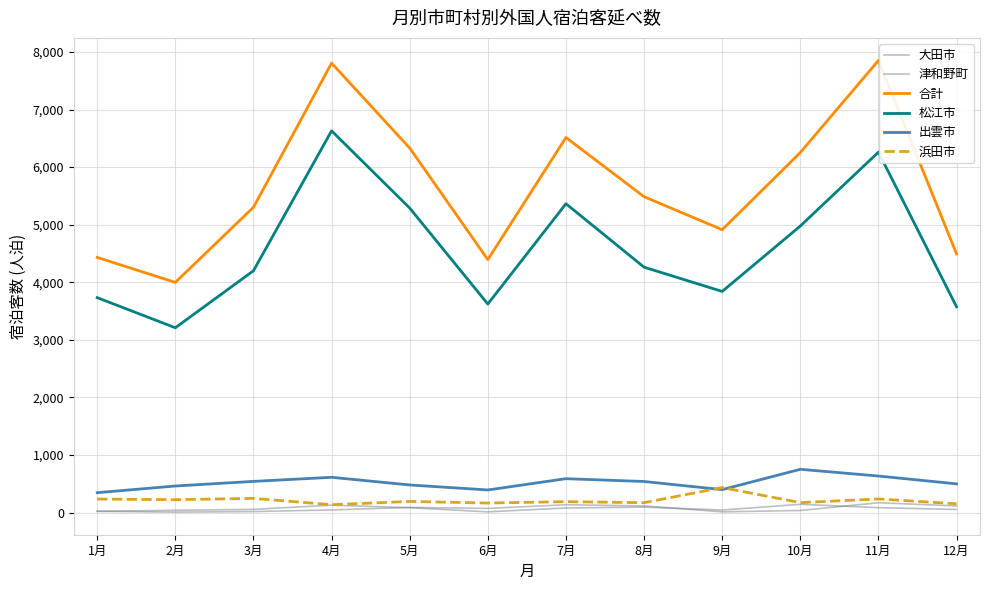

What is the total value across all series at 7月?

12873